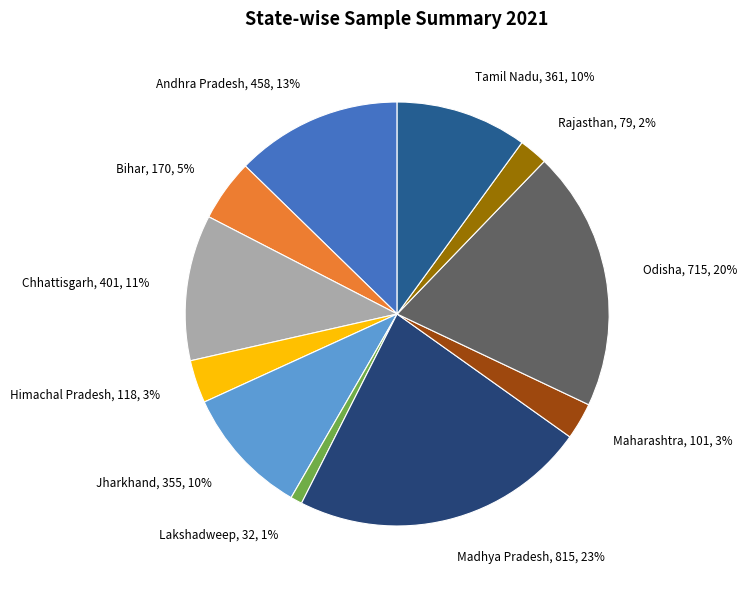

Combined, do Chhattisgarh, 401, 11% and Maharashtra, 101, 3% account for over 50%?

No